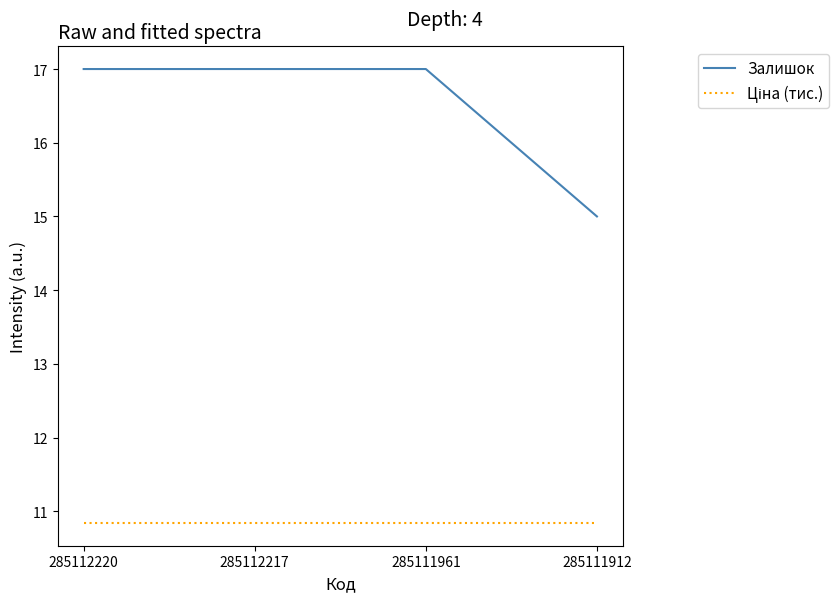

What value does the Залишок series have at 285112217?

17.0